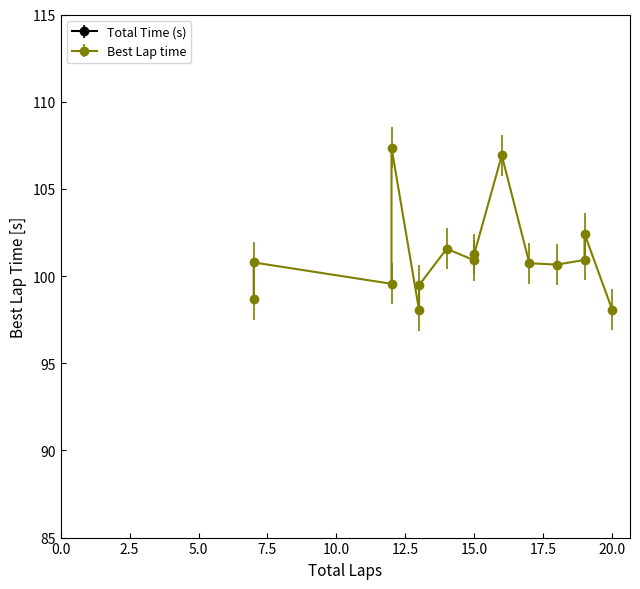

How many values in the Total Time (s) series are below 2016?

7